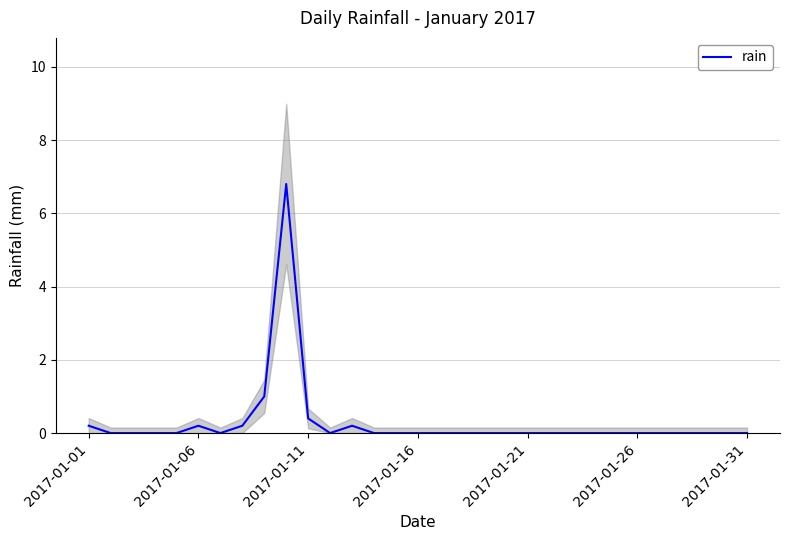

What is the sum of all values?

9.0